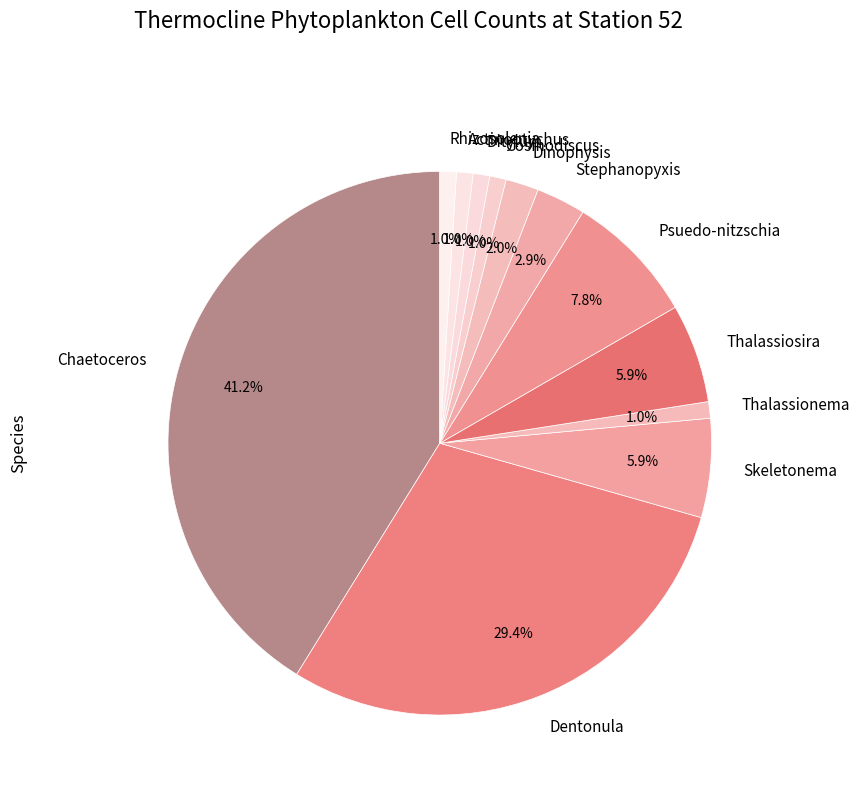

Between Actinoptychus and Chaetoceros, which is larger?

Chaetoceros